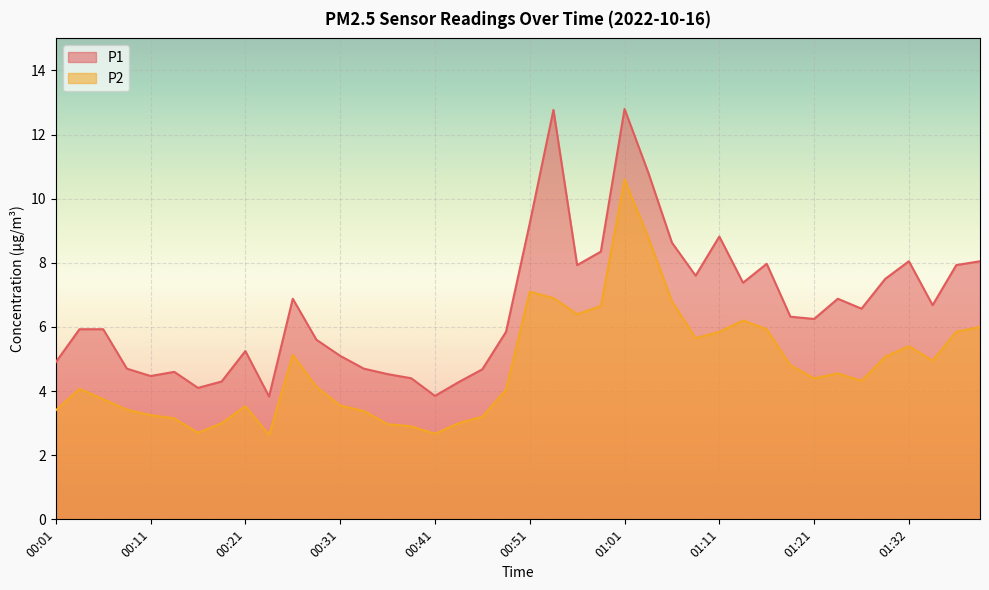

Which has a higher value, 00:16 or 01:19?

01:19